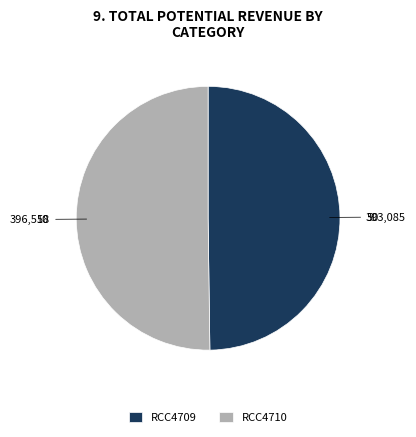

Is the sum of RCC4709 and RCC4710 greater than half?

Yes